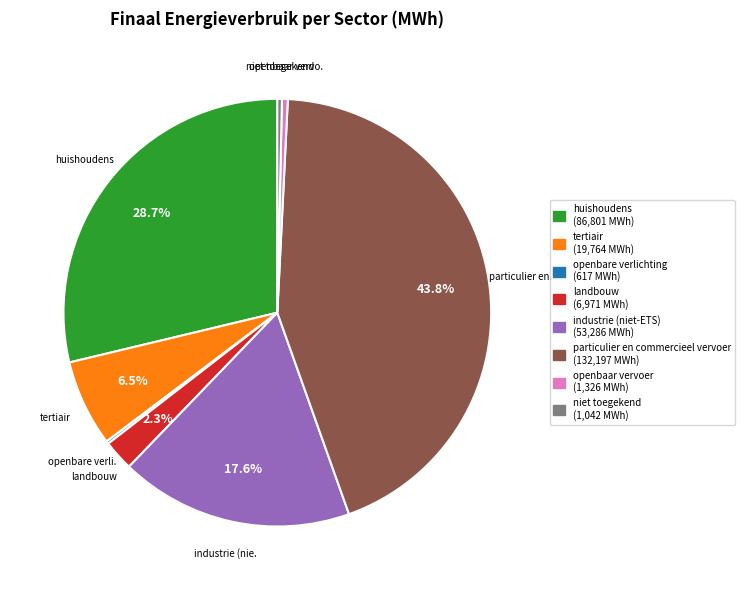

What percentage is NOT represented by industrie (niet-ETS)?

82.4%